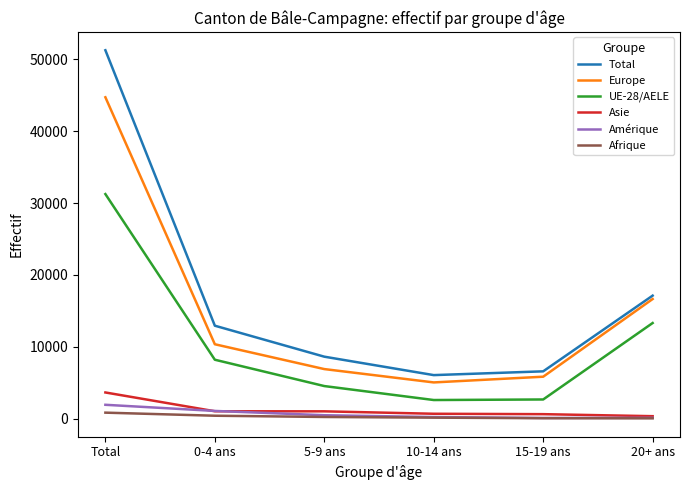

The value of UE-28/AELE at 5-9 ans is 7608. True or false?

False